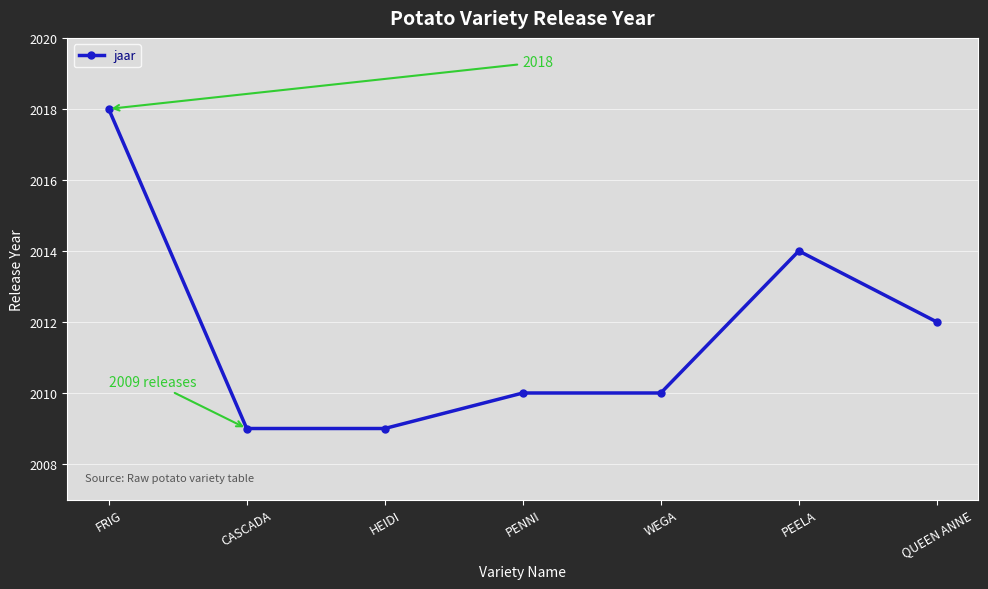

What is the sum of all values?

14082